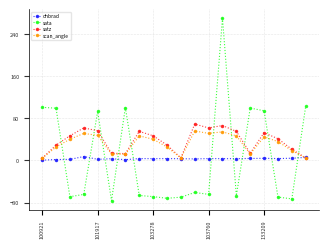

What is the smallest value displayed?

-76.1